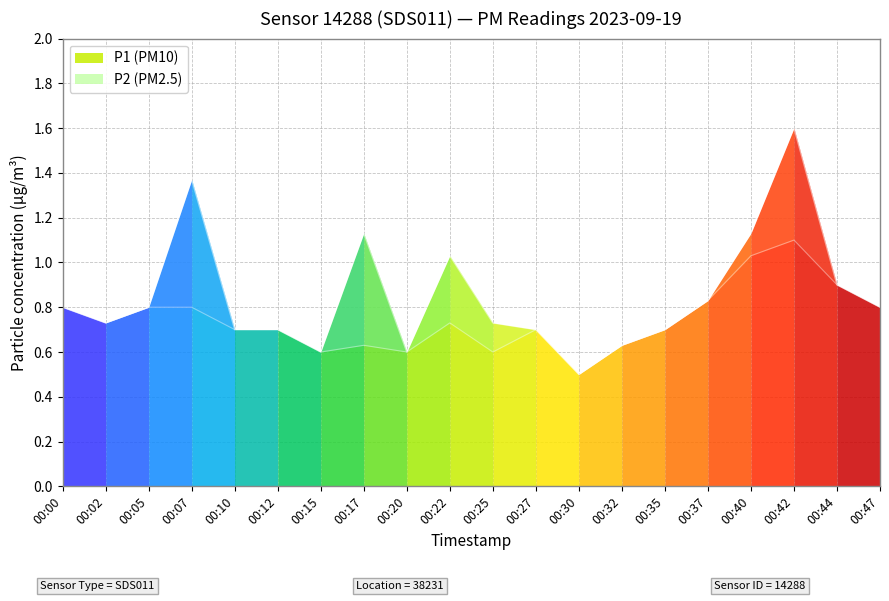

How many lines are shown in the chart?

2